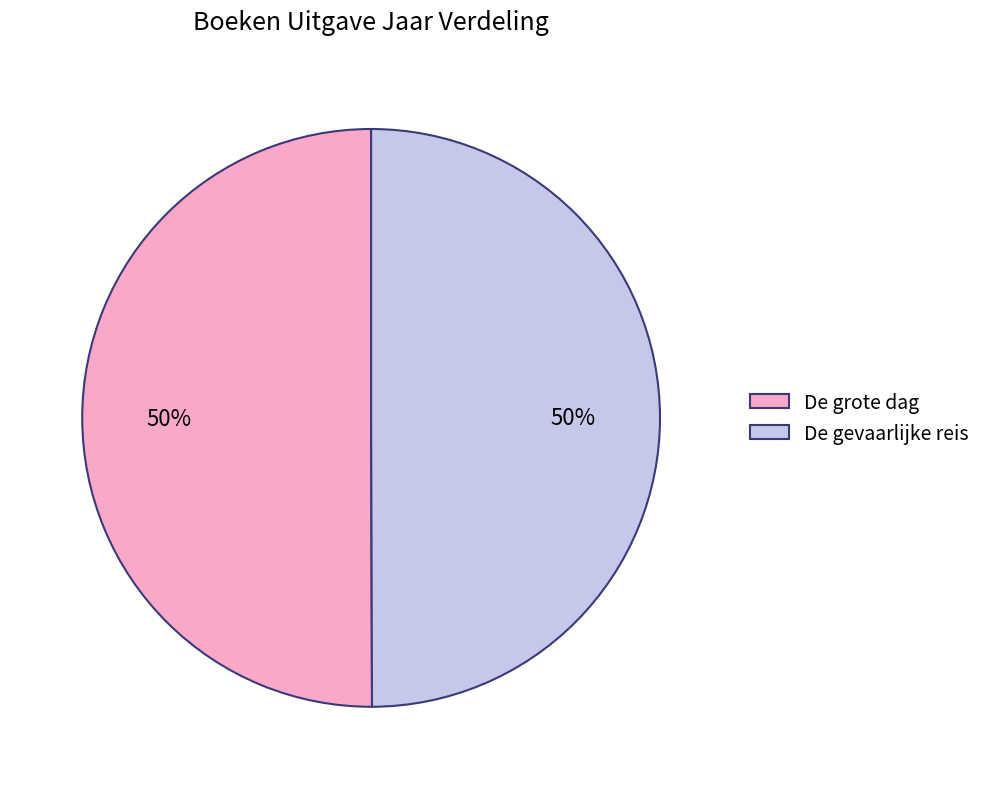

What is the ratio of the value at De gevaarlijke reis to the value at De grote dag?

1.0